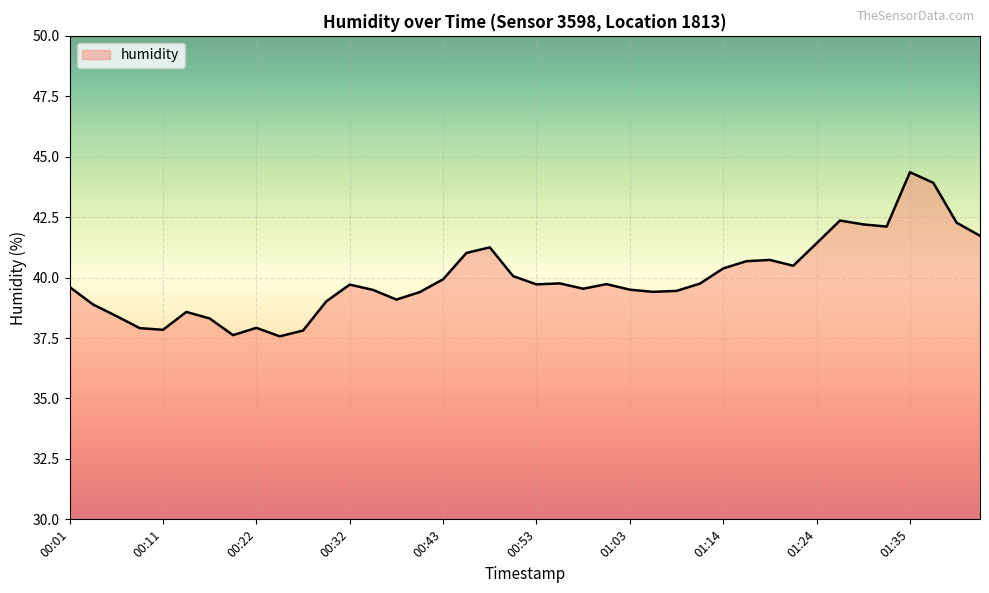

What is the smallest value displayed?

37.6